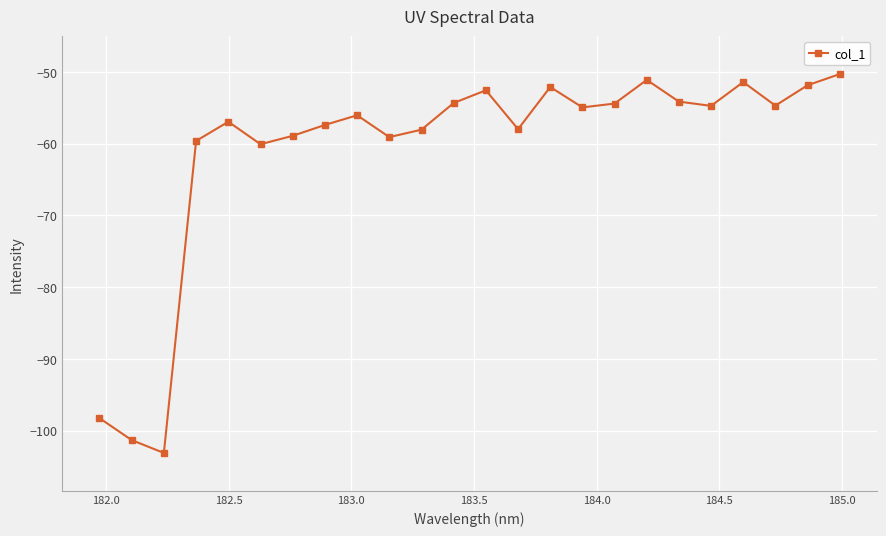

What is the sum of all values?

-1463.5